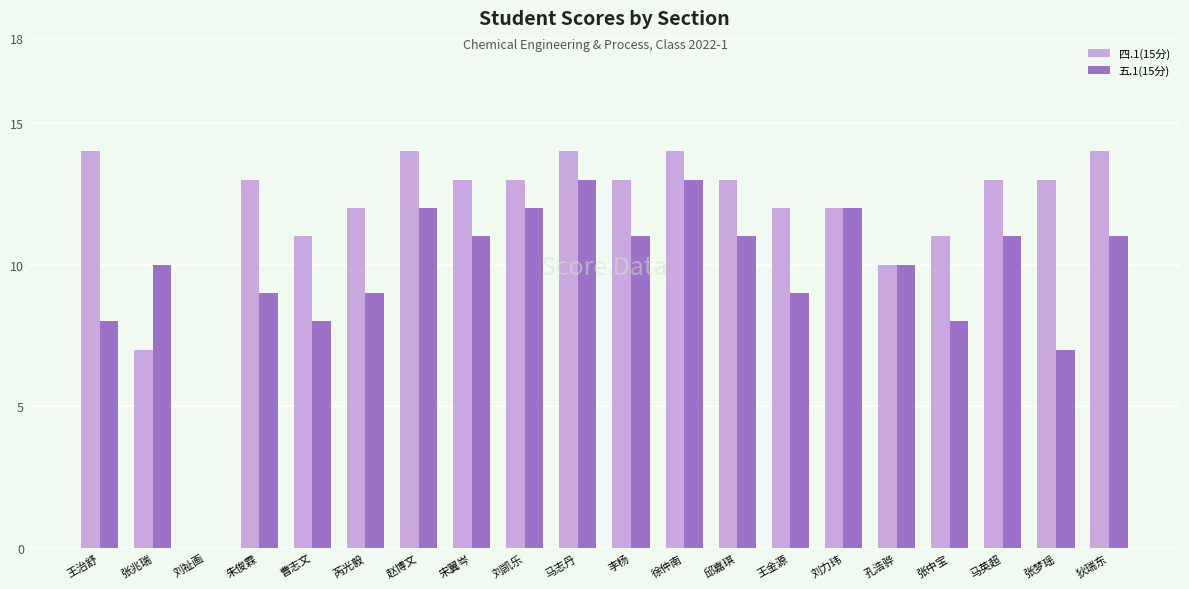

Is it true that 四.1(15分) equals 13 at 马英超?

True